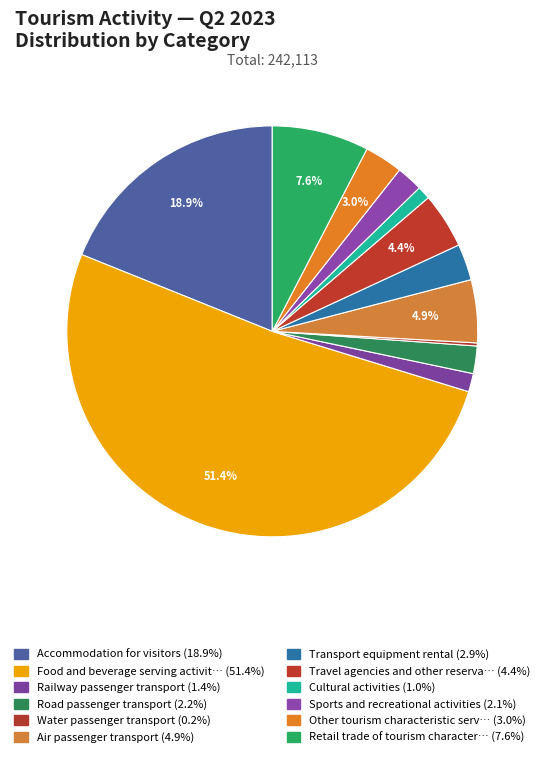

Rank the categories by value from lowest to highest.

Water passenger transport, Cultural activities, Railway passenger transport, Sports and recreational activities, Road passenger transport, Transport equipment rental, Other tourism characteristic services, Travel agencies and other reservation services, Air passenger transport, Retail trade of tourism characteristic goods, Accommodation for visitors, Food and beverage serving activities